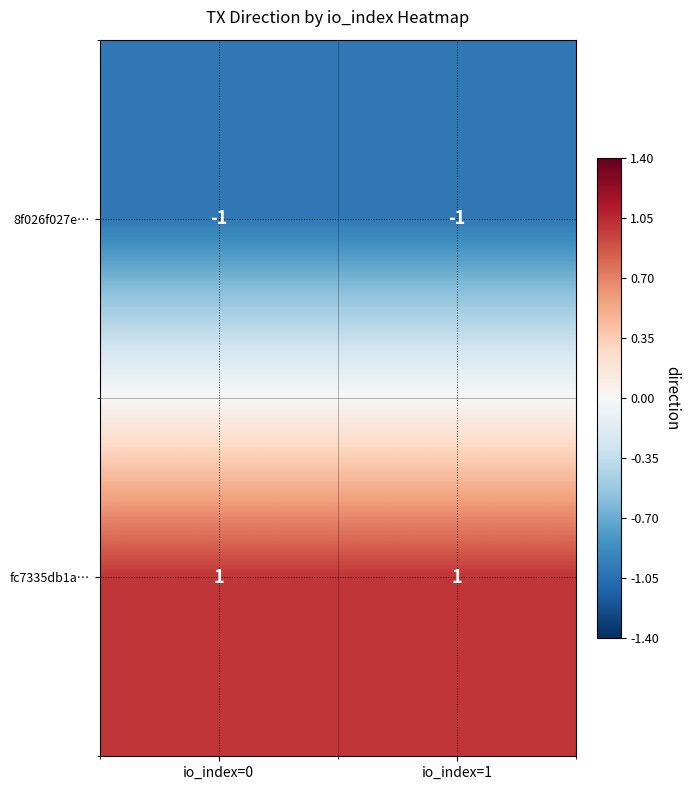

At which label is 8f026f027e… closest to -1?

io_index=0